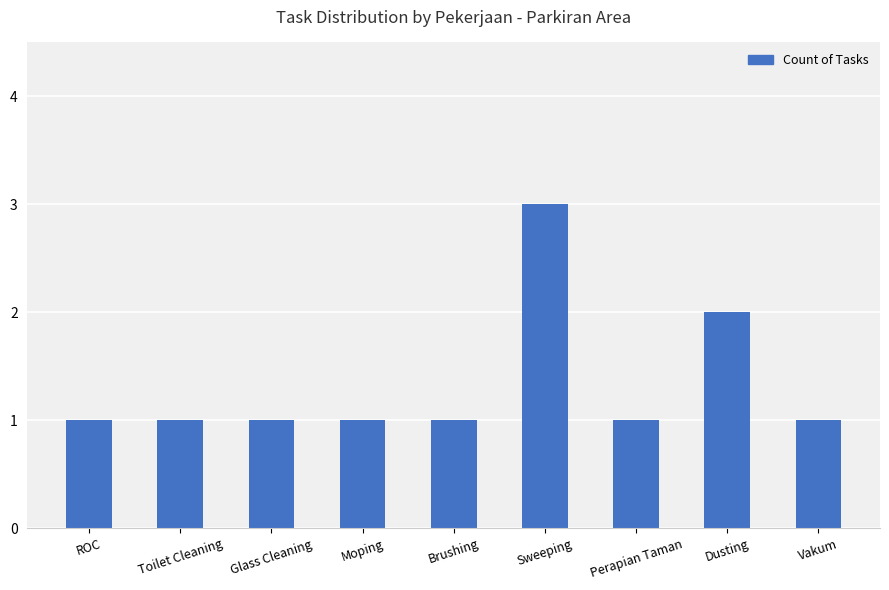

Reading left to right, transcribe all the data shown in this chart.

ROC=1	Toilet Cleaning=1	Glass Cleaning=1	Moping=1	Brushing=1	Sweeping=3	Perapian Taman=1	Dusting=2	Vakum=1